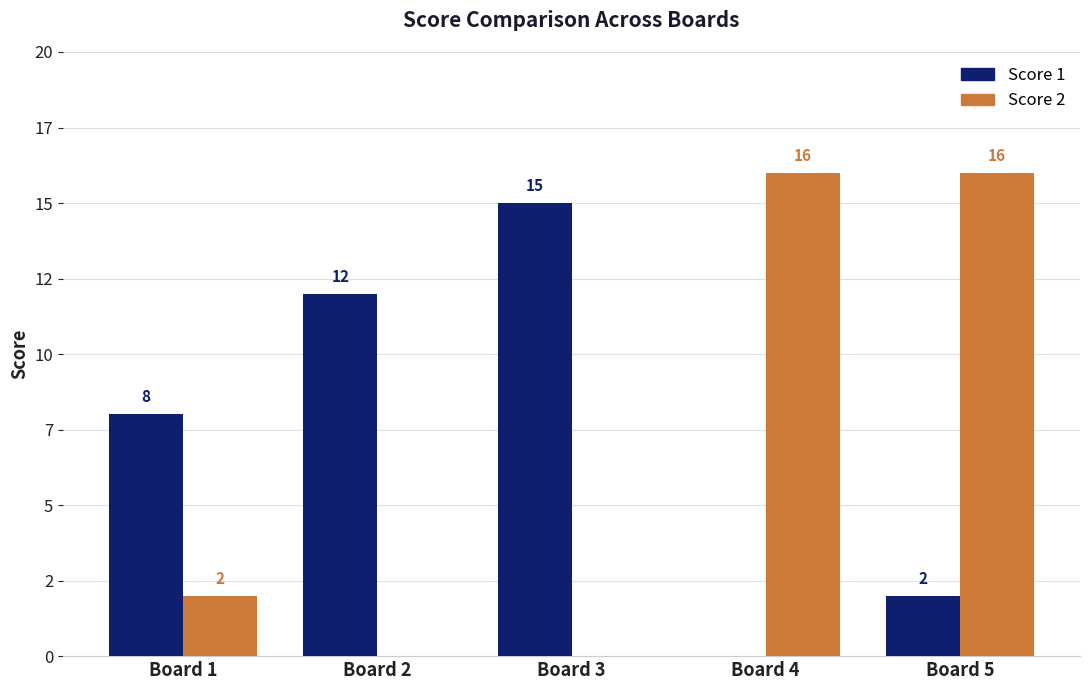

Between Board 1 and Board 3, which series saw the biggest shift?

Score 1